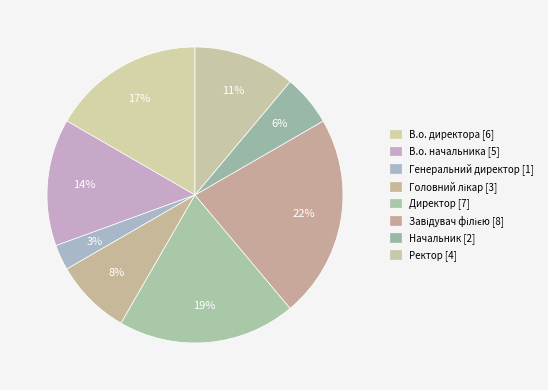

How many segments does this pie chart have?

8